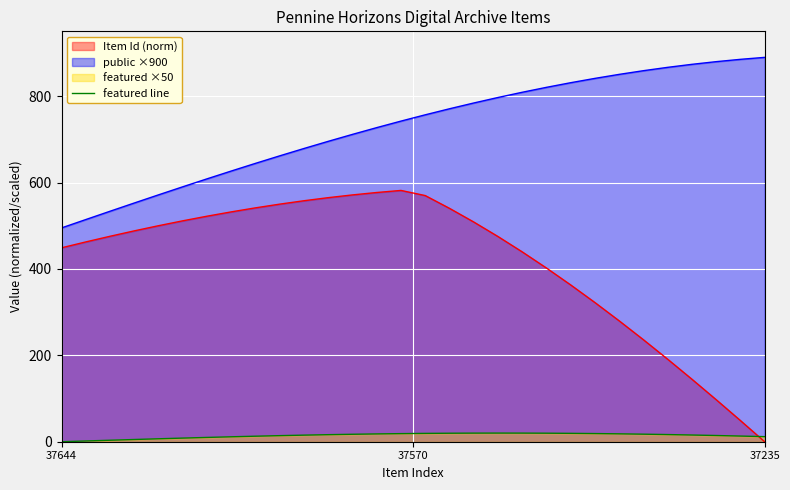

What is the value of the 12th point from the left?

16.3